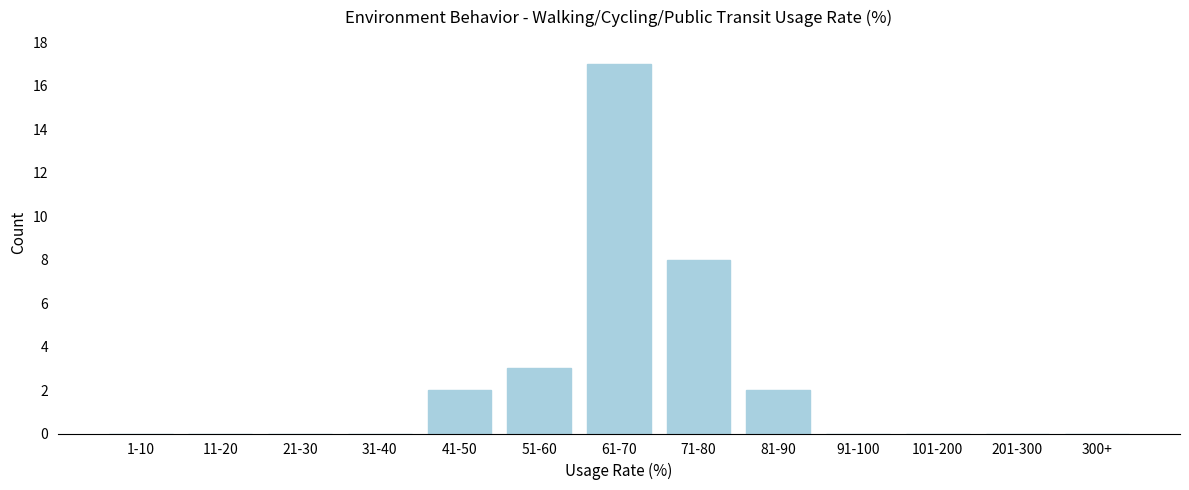

Reading left to right, transcribe all the data shown in this chart.

1-10=0	11-20=0	21-30=0	31-40=0	41-50=2	51-60=3	61-70=17	71-80=8	81-90=2	91-100=0	101-200=0	201-300=0	300+=0